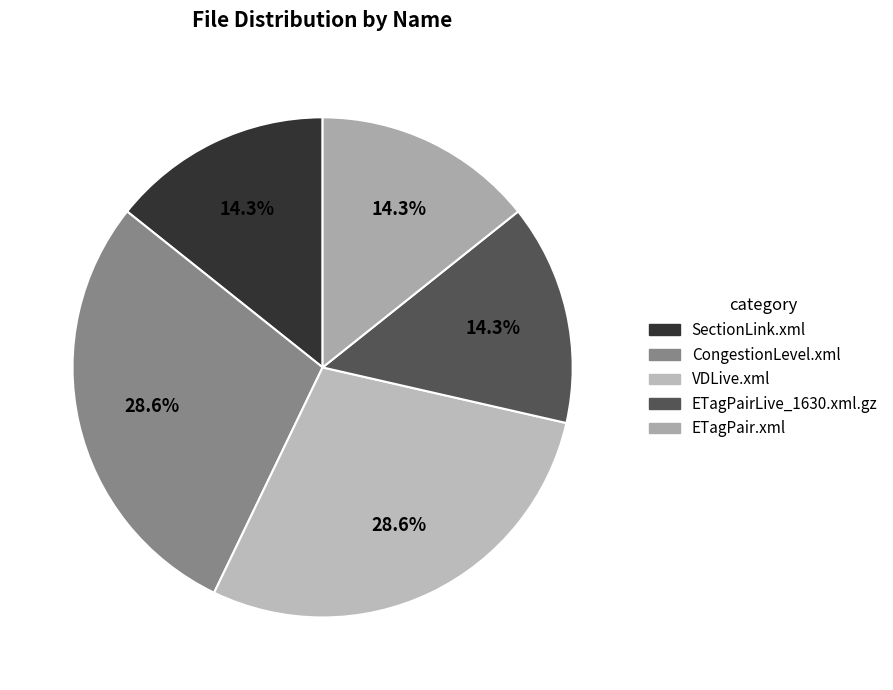

Count the number of slices in the pie.

5